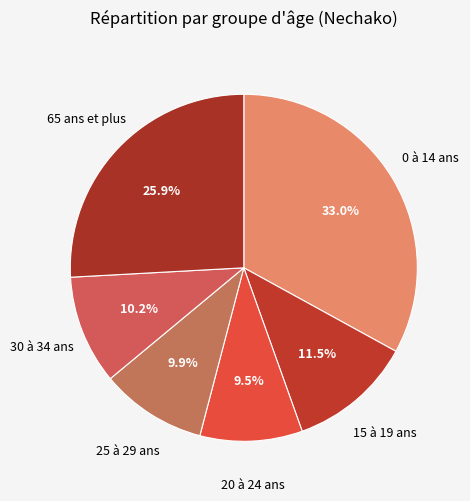

To the nearest percent, what is the average slice percentage?

17%